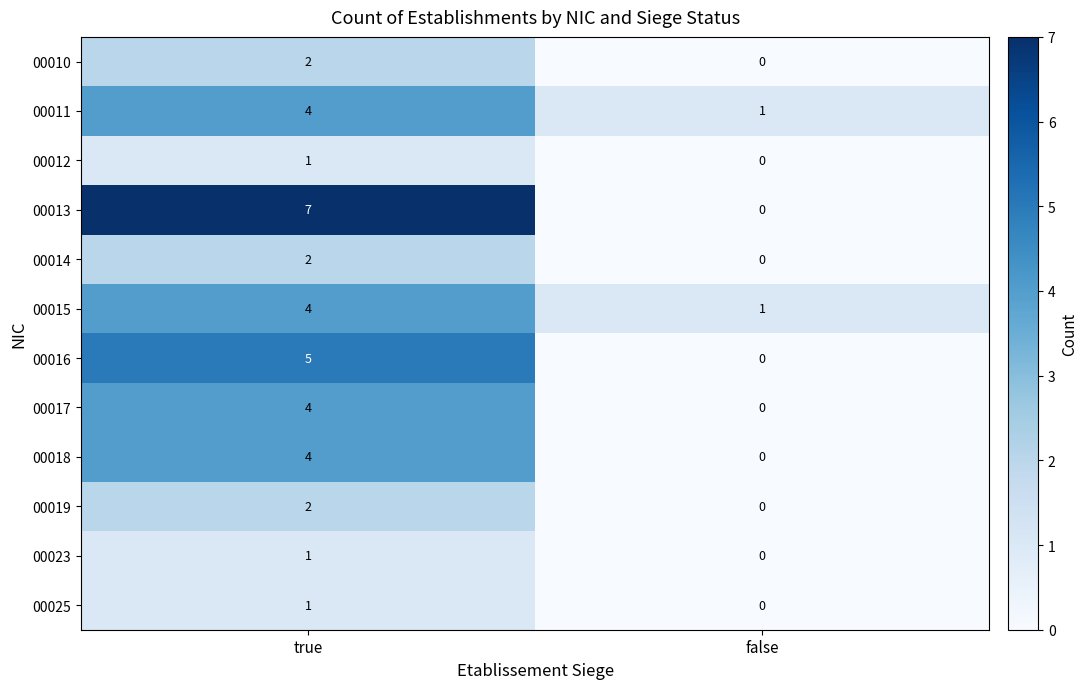

Which series has the largest range (max minus min)?

00013